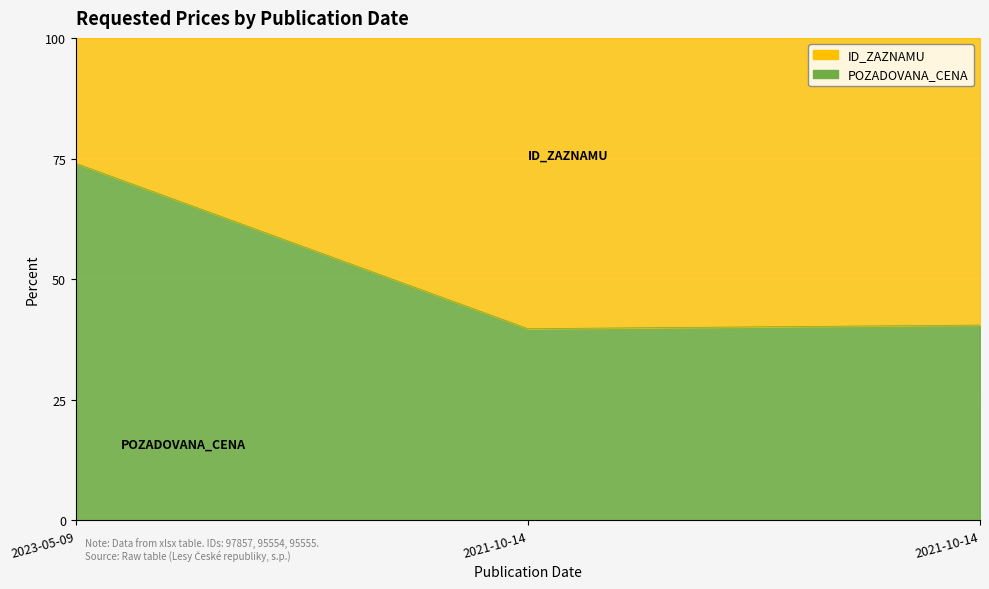

What is the maximum value shown in the chart?

74.0